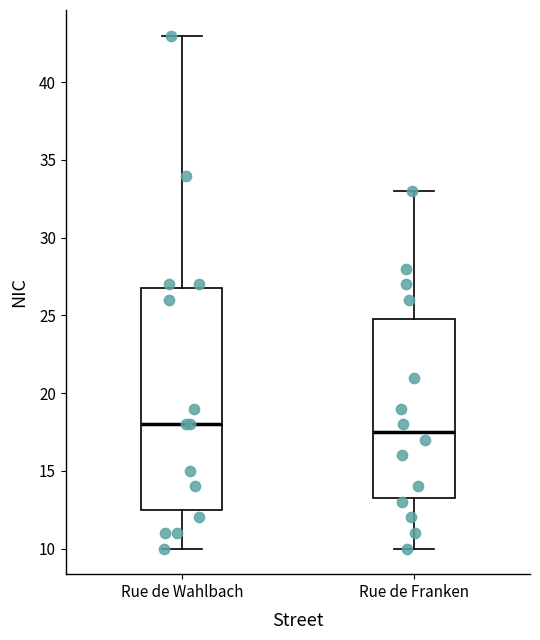

Where does the upper whisker of the box for Rue de Wahlbach end on the y-axis? The values are not printed on the chart, so give them approximately, as read against the axis.

43.0